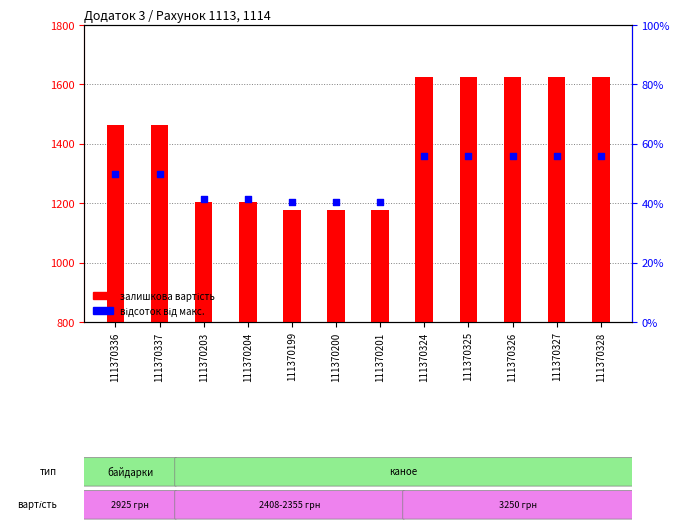

At which category is the sum across all series the highest?

111370324